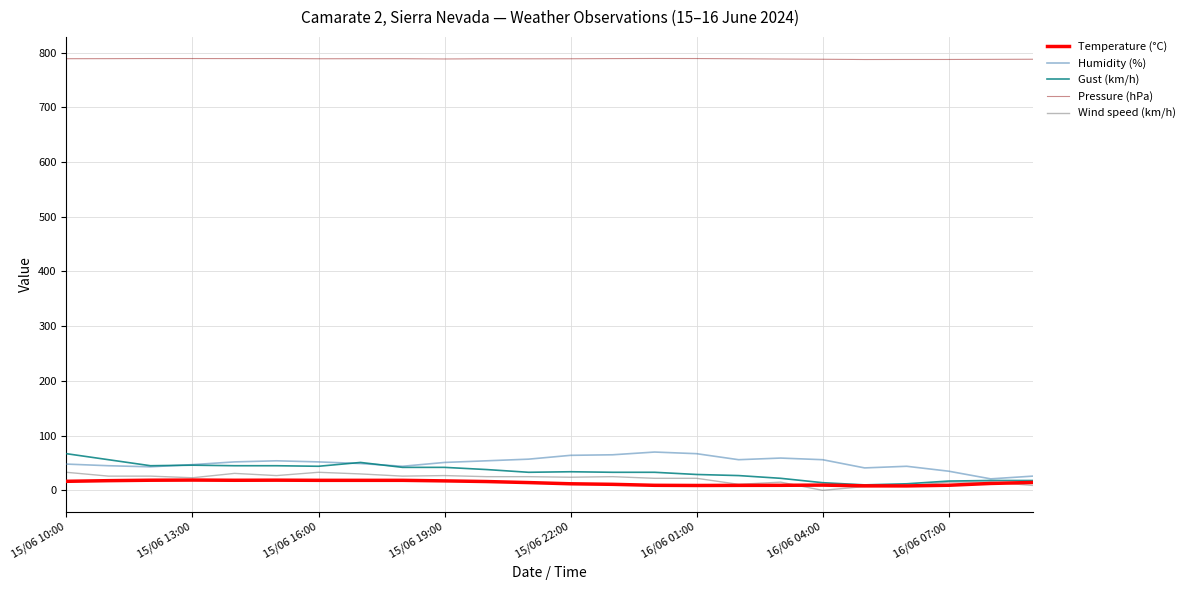

What is the highest value of the Wind speed (km/h) series?

33.0